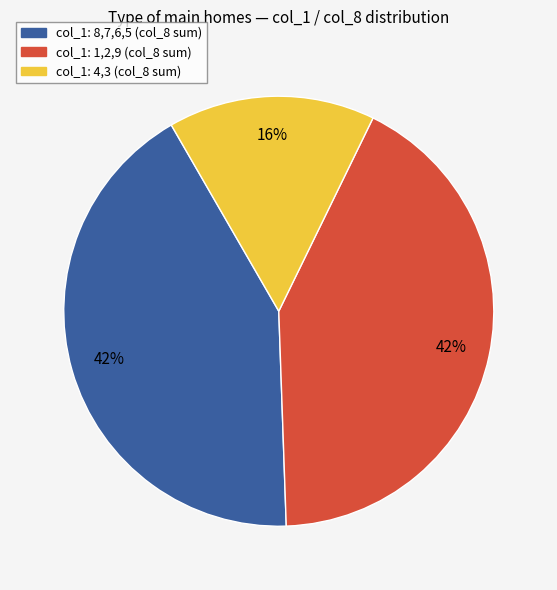

Is there any slice that represents more than half of the pie?

No